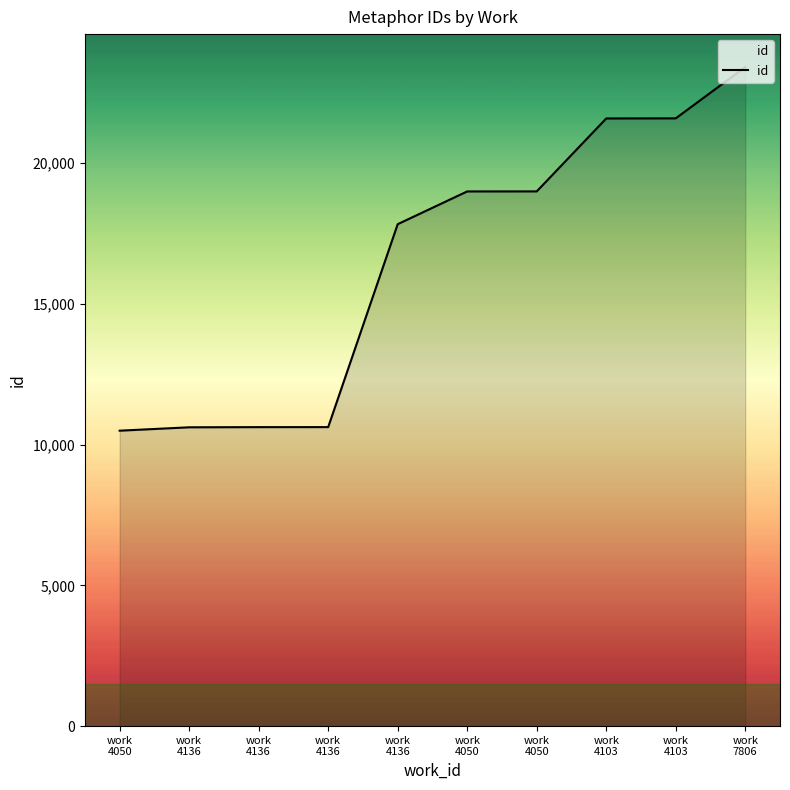

What is the change in value from work
4050 to work
4103?

+2596